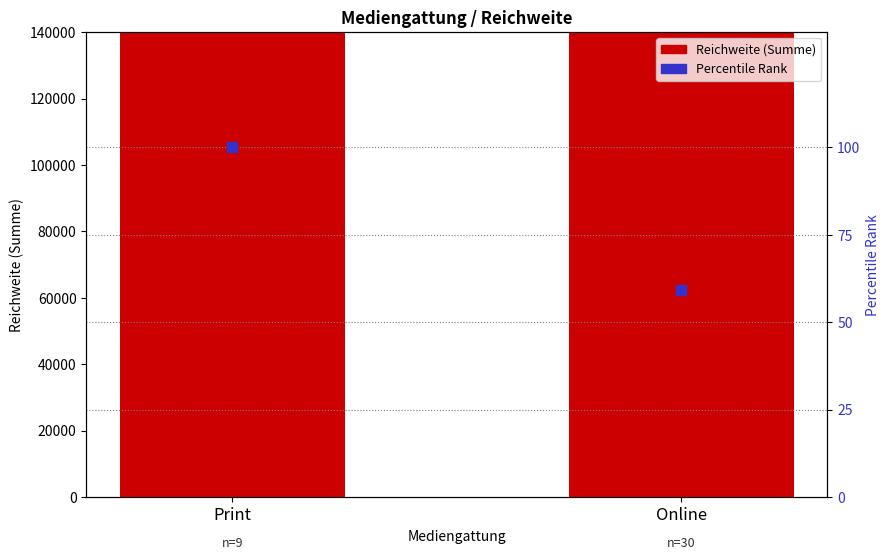

Which series has the widest spread of Y values?

Reichweite (Summe)